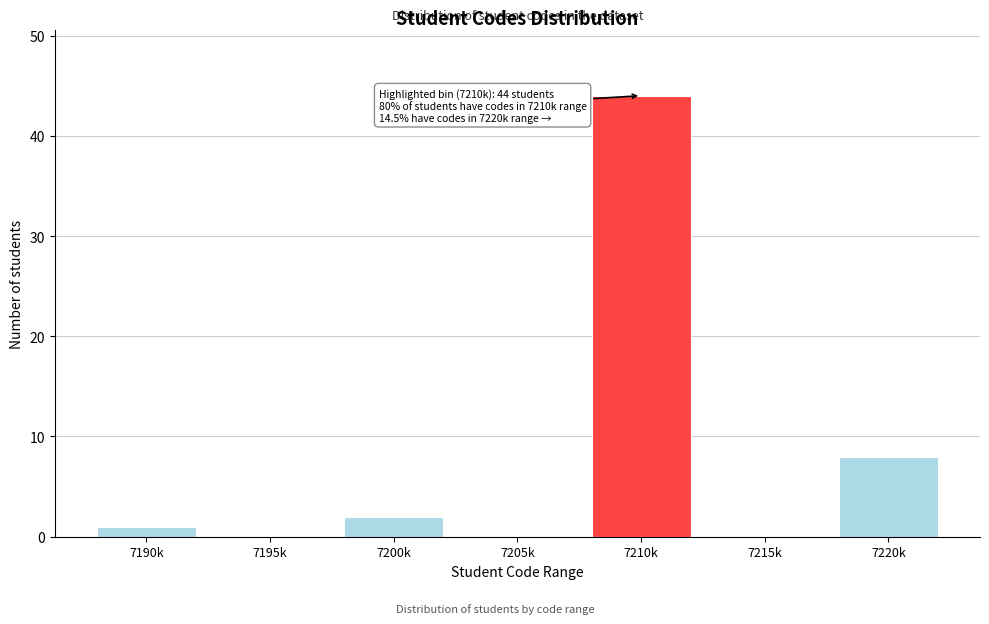

Reading left to right, transcribe all the data shown in this chart.

7190k=1	7195k=0	7200k=2	7205k=0	7210k=44	7215k=0	7220k=8